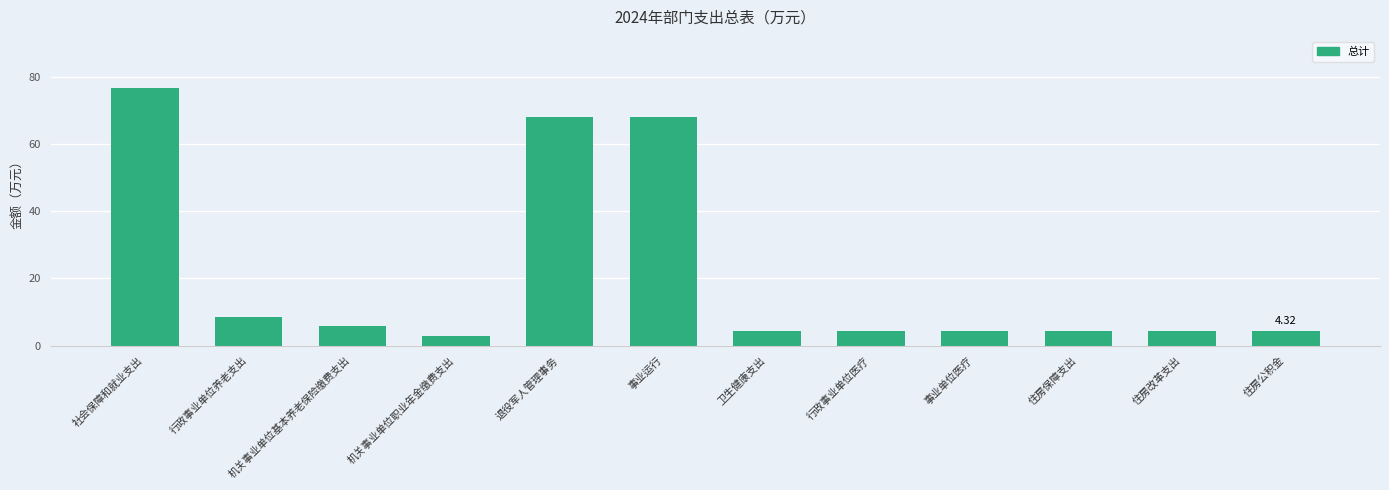

What is the change in value from 事业运行 to 住房公积金?

-63.6